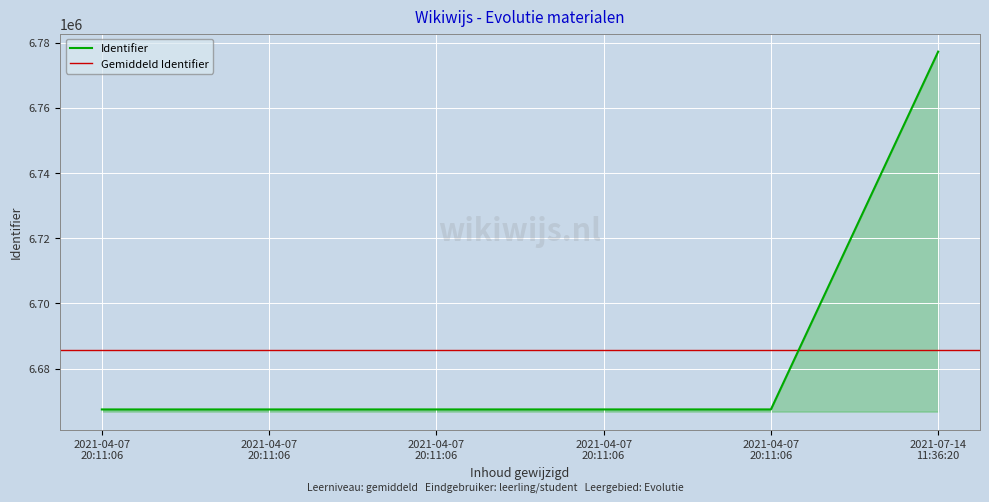

Which category has the highest value across all series?

2021-07-14 11:36:20